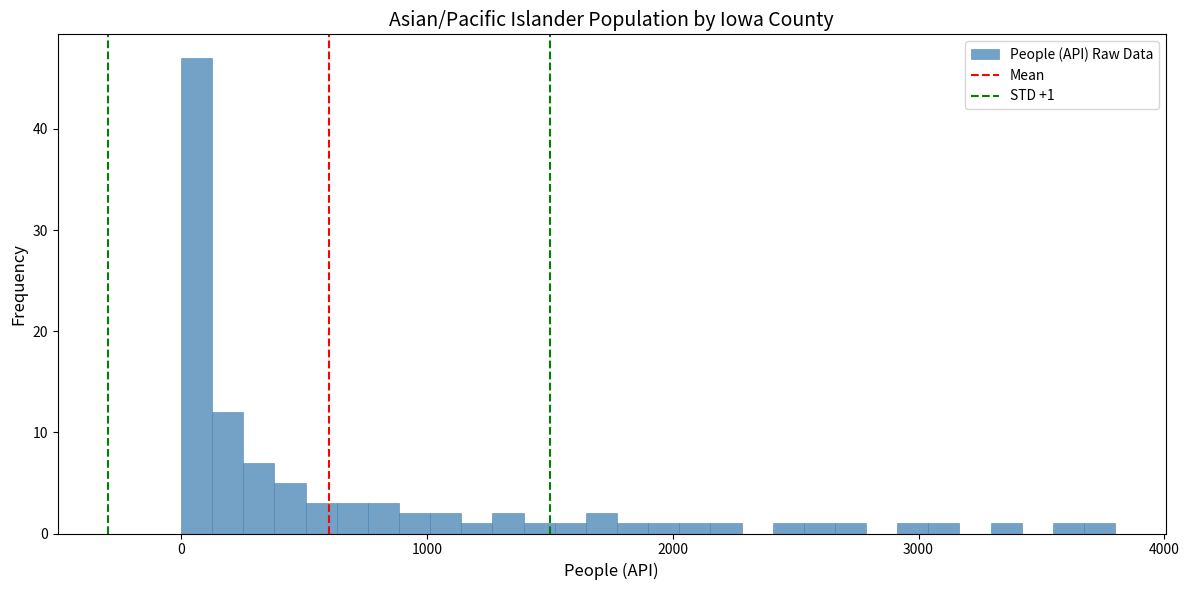

Around what value on the x-axis is the tallest bar? Give the approximate position of its centre, as read against the axis.

100